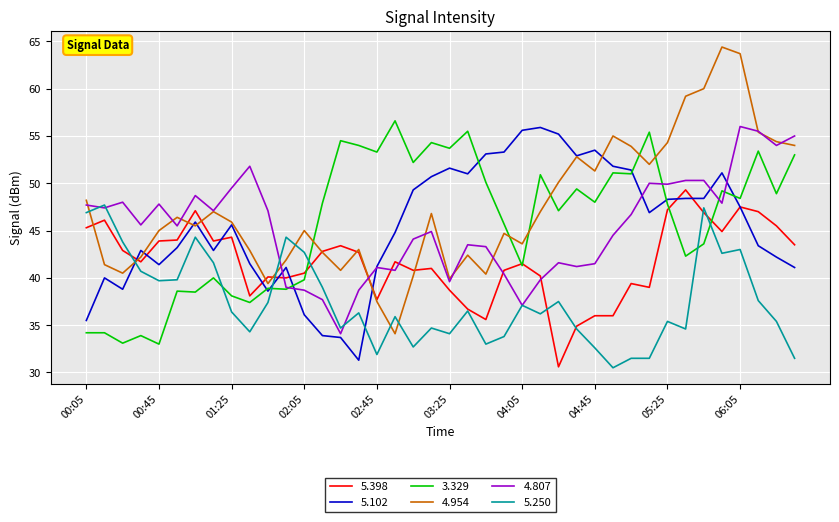

What is the lowest value of the 5.250 series?

30.5